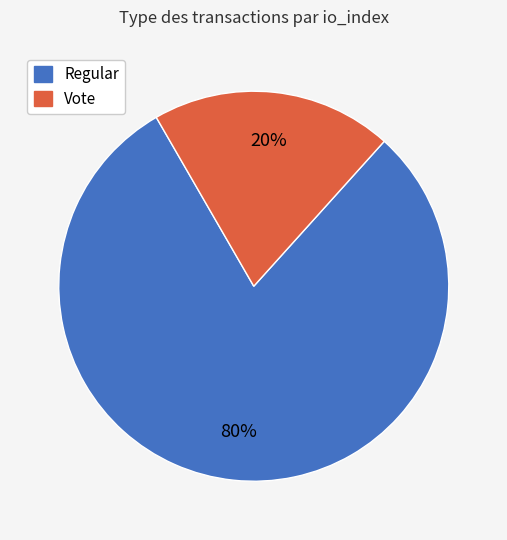

Count the number of slices in the pie.

2